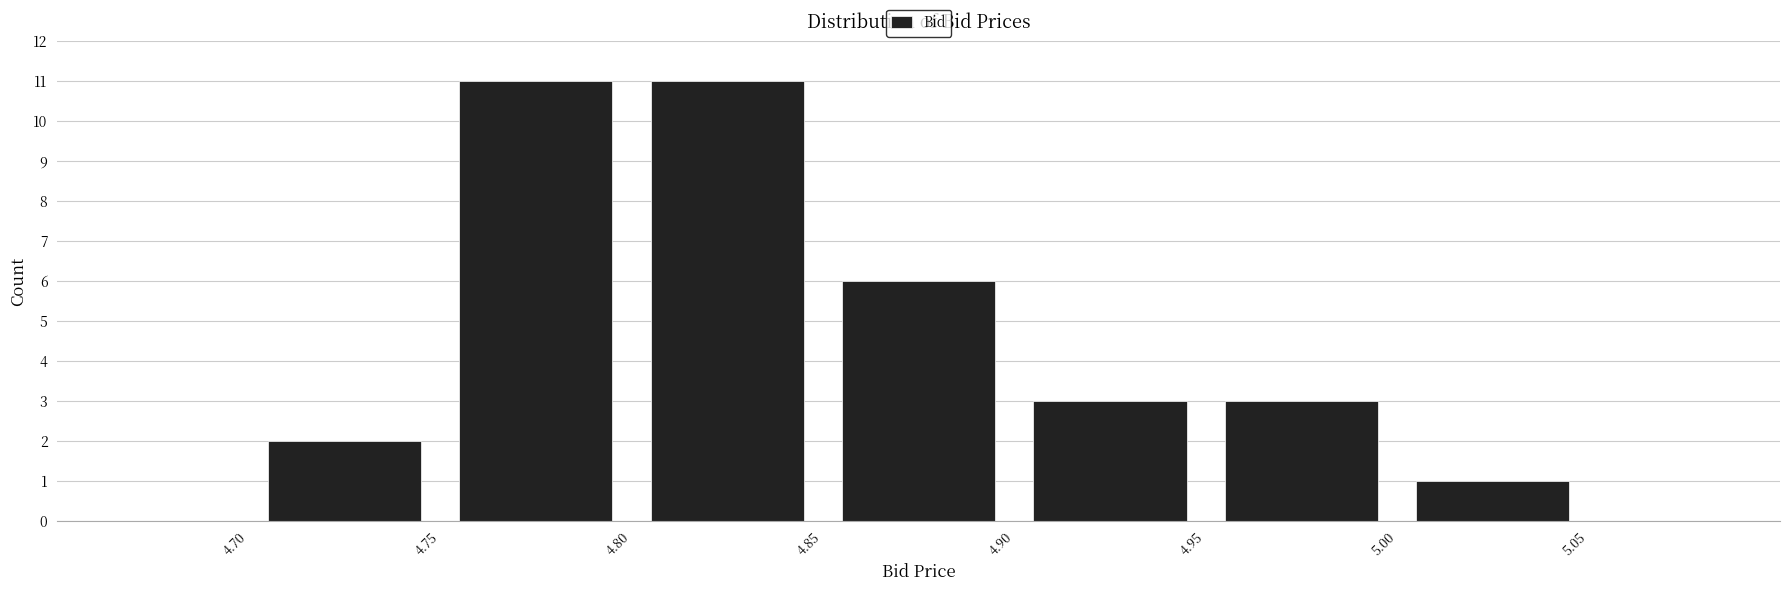

What is the height of the bar covering 4.95 to 5.00 on the x-axis? The values are not printed on the chart, so give them approximately, as read against the axis.

3